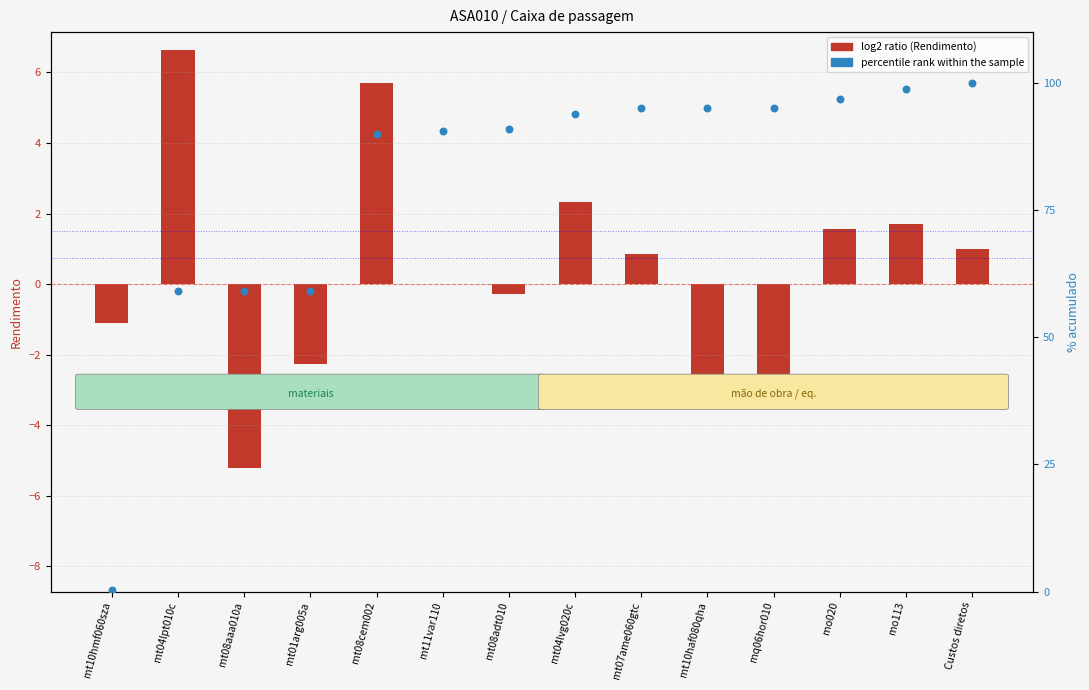

What are all the series names shown in the legend?

log2 ratio (Rendimento), percentile rank within the sample